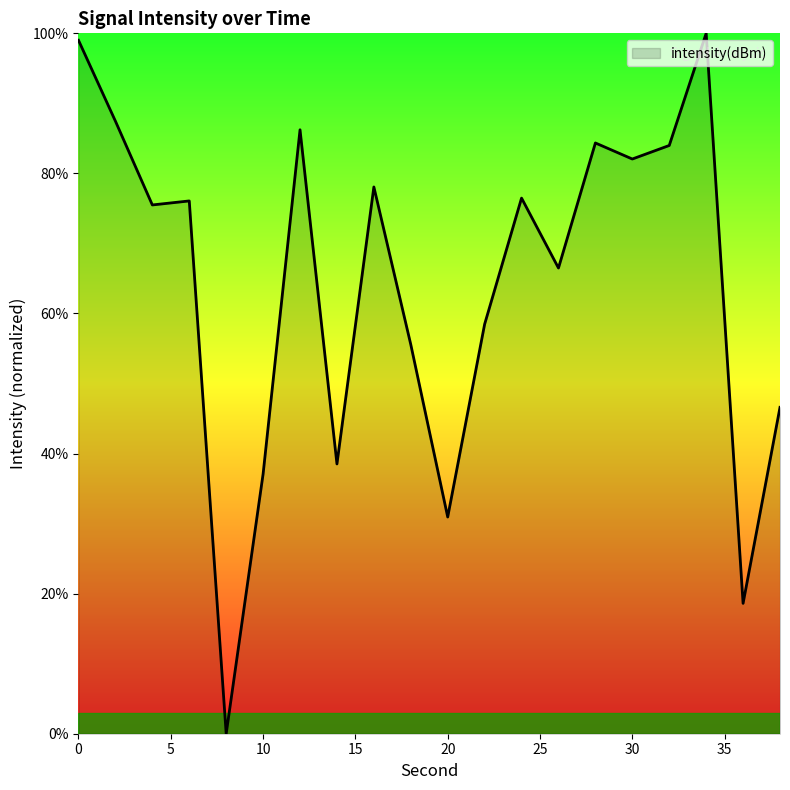

What is the greatest value displayed?

100.0